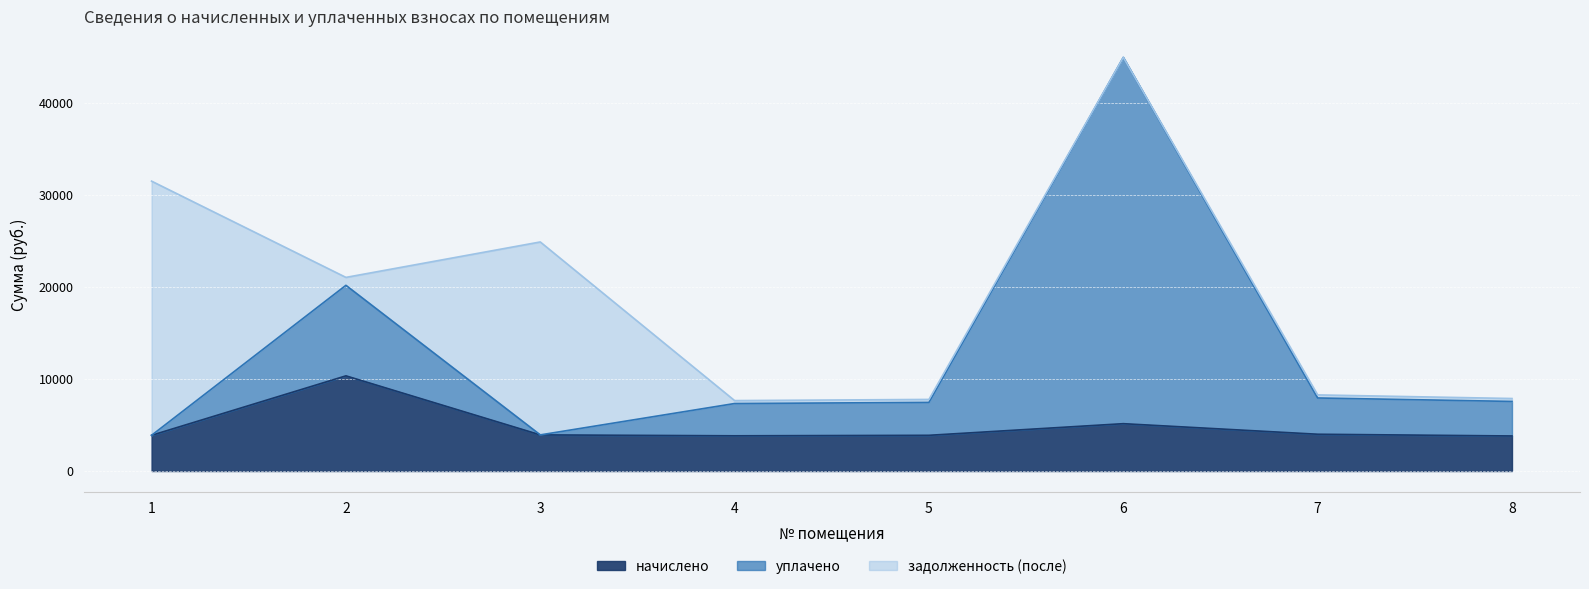

How many values in the начислено series are below 3926?

4